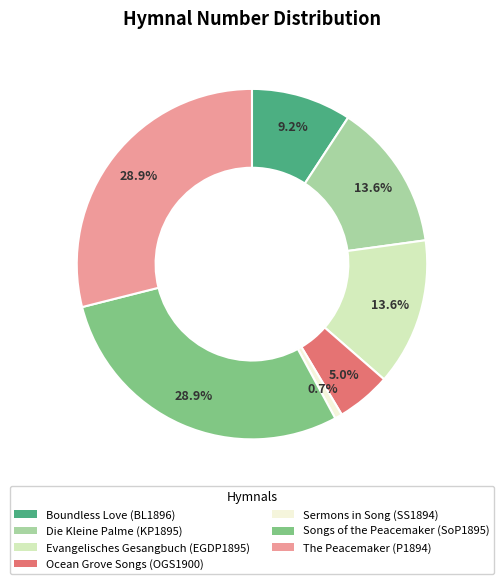

Which has a higher value, Boundless Love (BL1896) or Ocean Grove Songs (OGS1900)?

Boundless Love (BL1896)